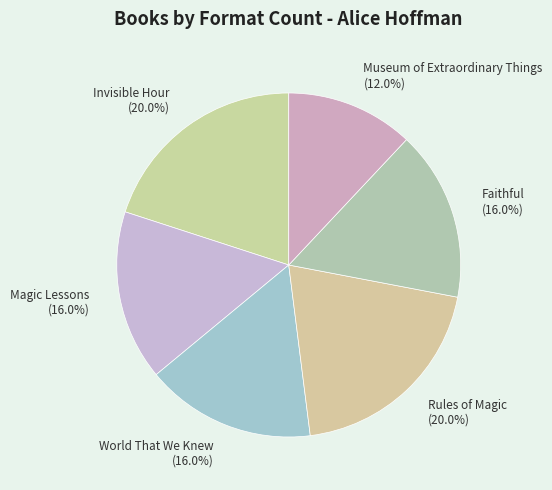

Does Faithful represent more than half of the total?

No